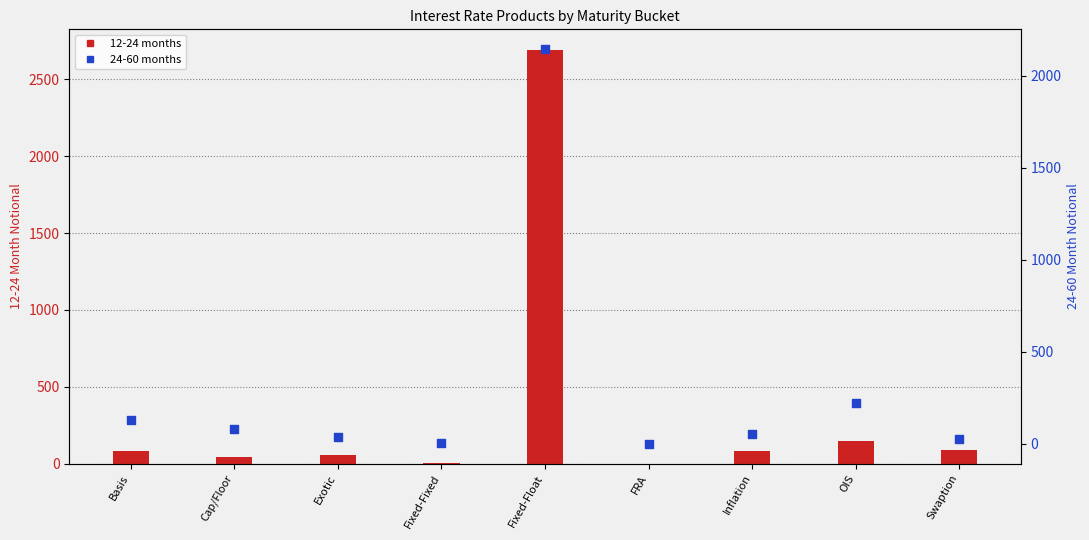

Which series has the largest total across all categories?

12-24